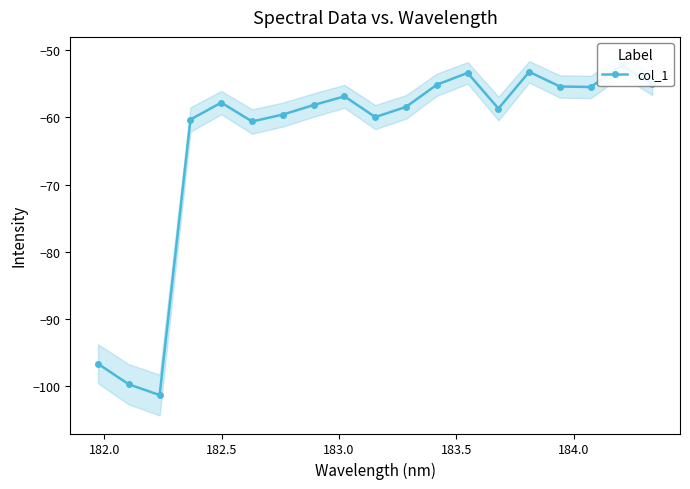

Count the number of categories in the chart.

19